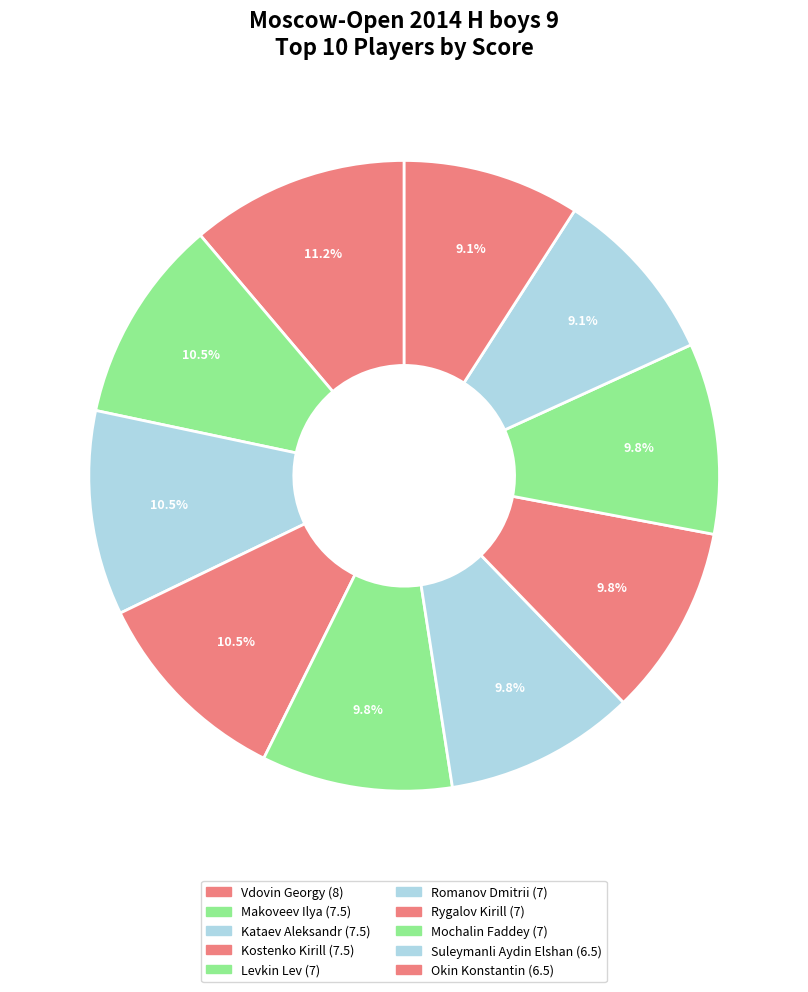

Which category has the biggest portion of the pie?

Vdovin Georgy